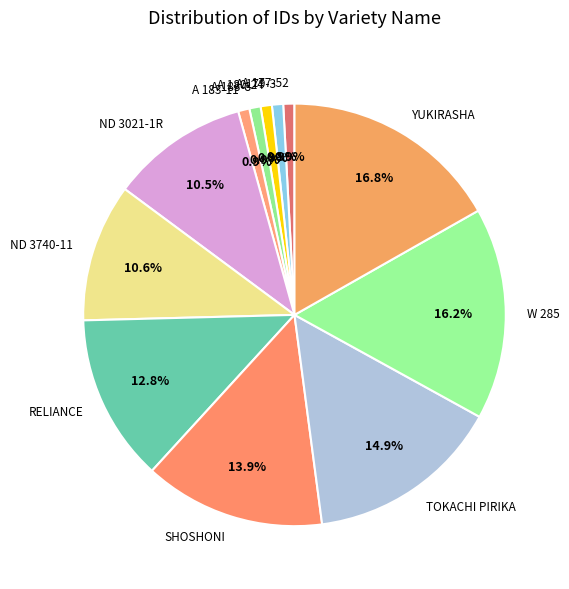

True or false: RELIANCE accounts for 13% of the total.

True